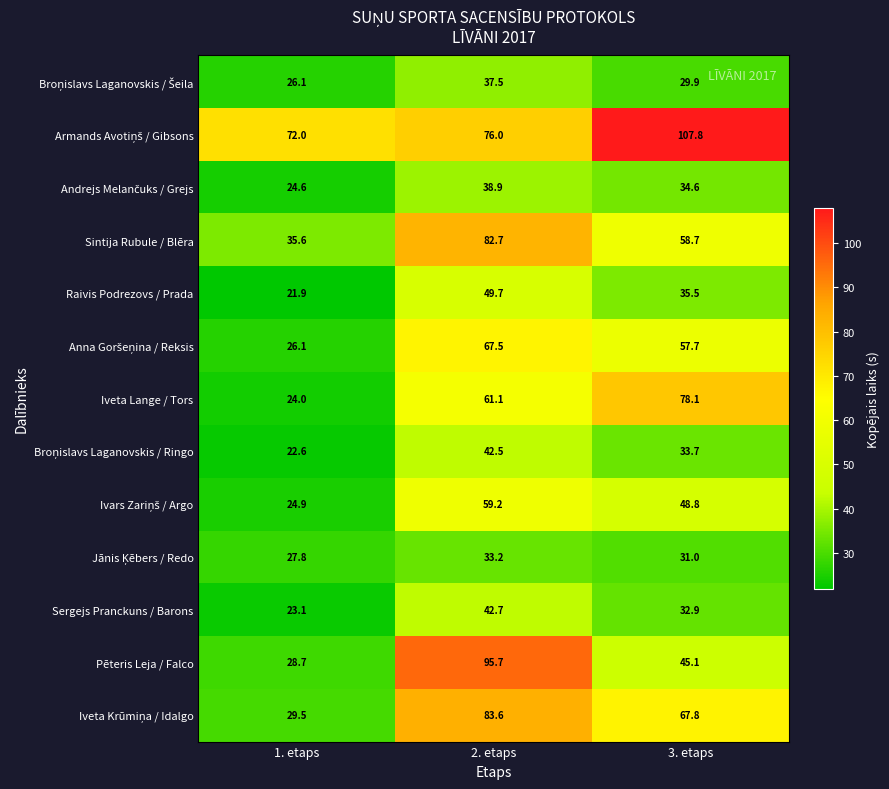

What is the difference between the Sergejs Pranckuns / Barons values at 1. etaps and 3. etaps?

9.8